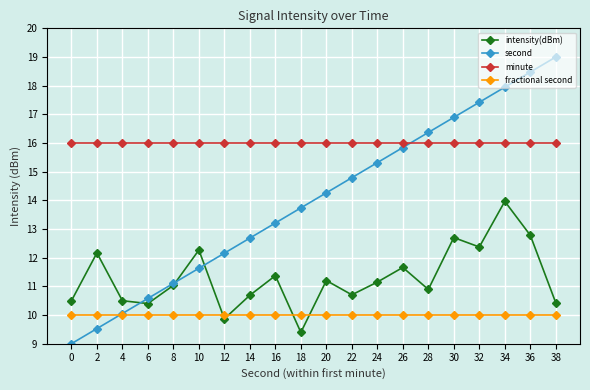

The value of minute at 30 is 25.8. True or false?

False